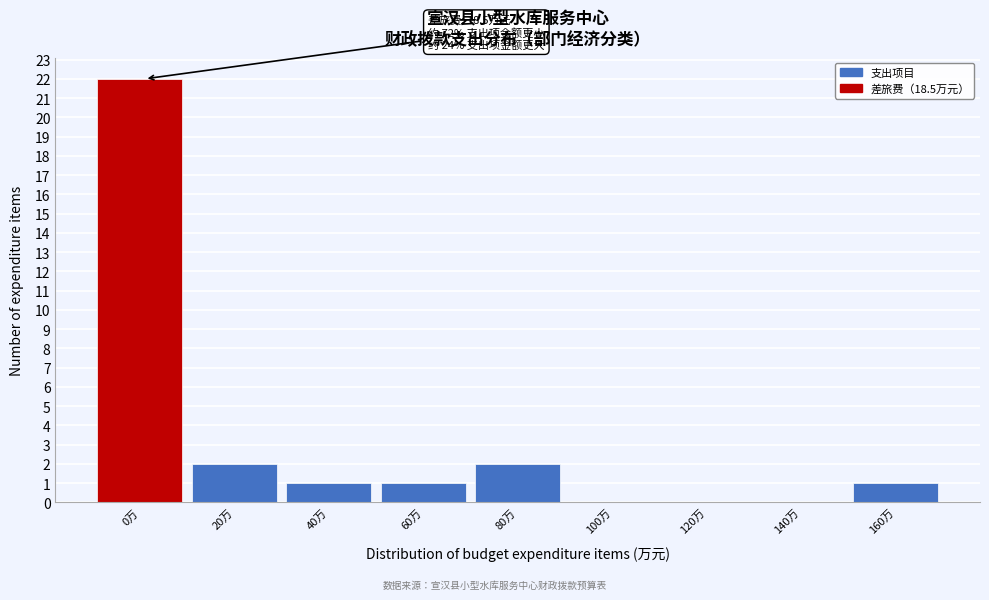

Reading right to left, list all the values displayed in this chart.

160万=1	140万=0	120万=0	100万=0	80万=2	60万=1	40万=1	20万=2	0万=22